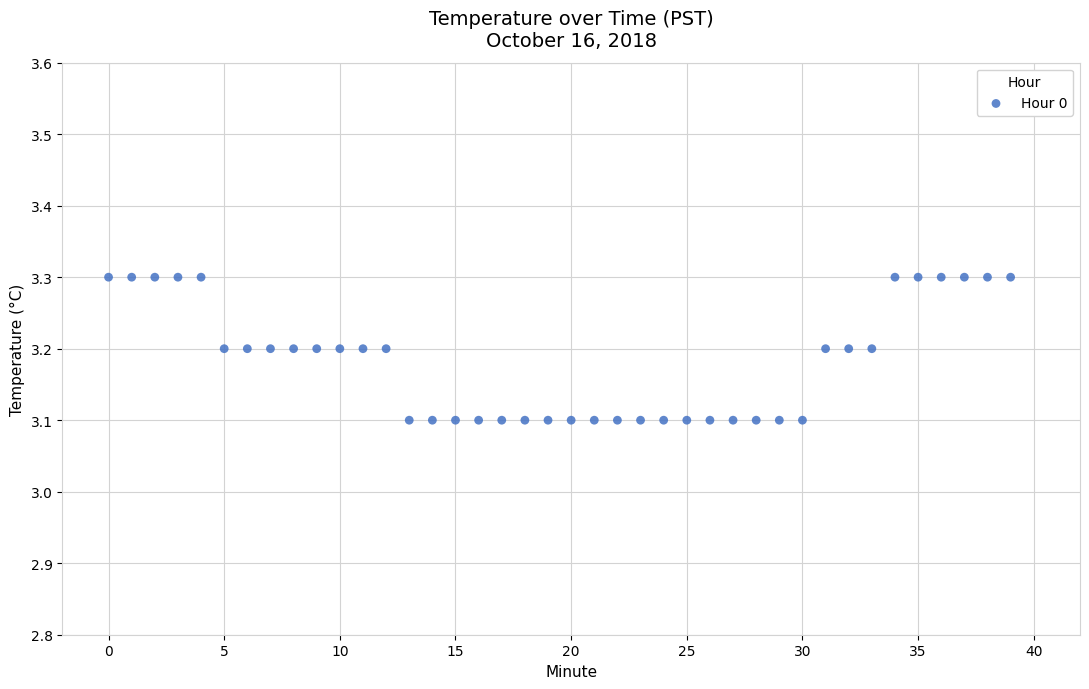

How many points are shown in the scatter plot?

40